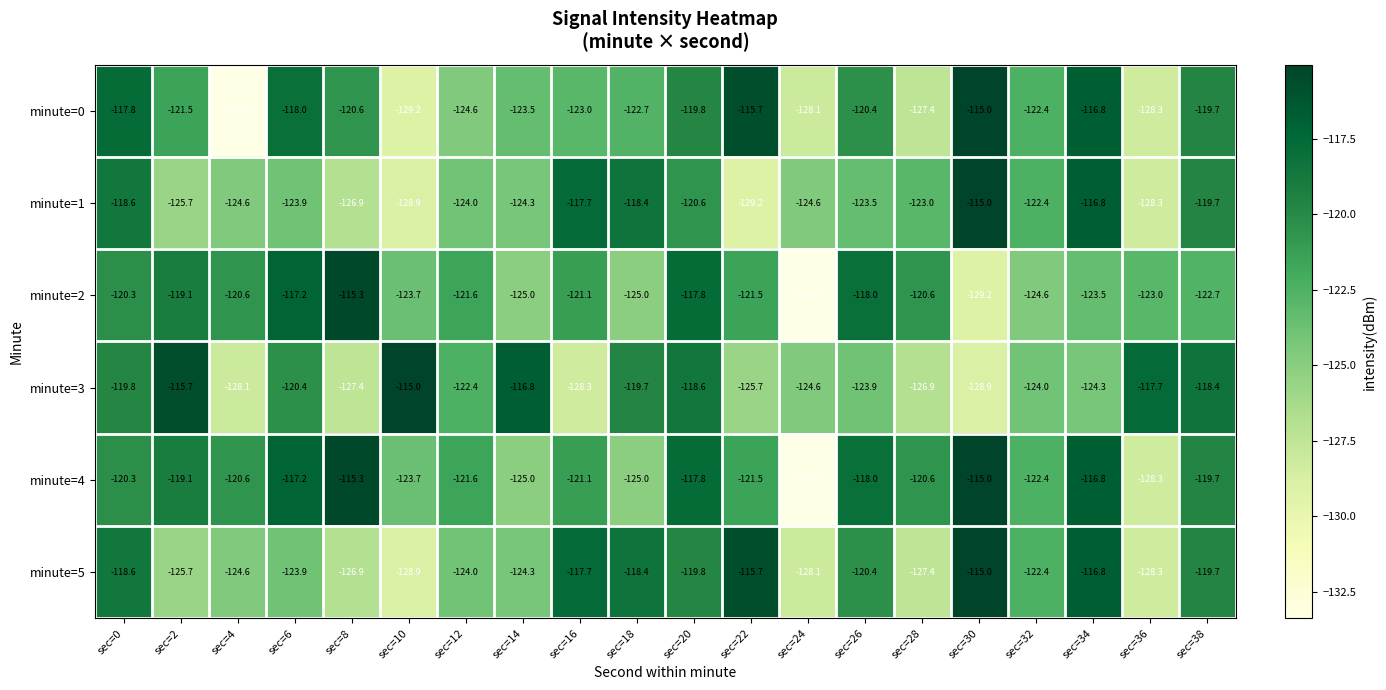

What is the difference between the maximum and minimum values in the minute=3 series?

13.9